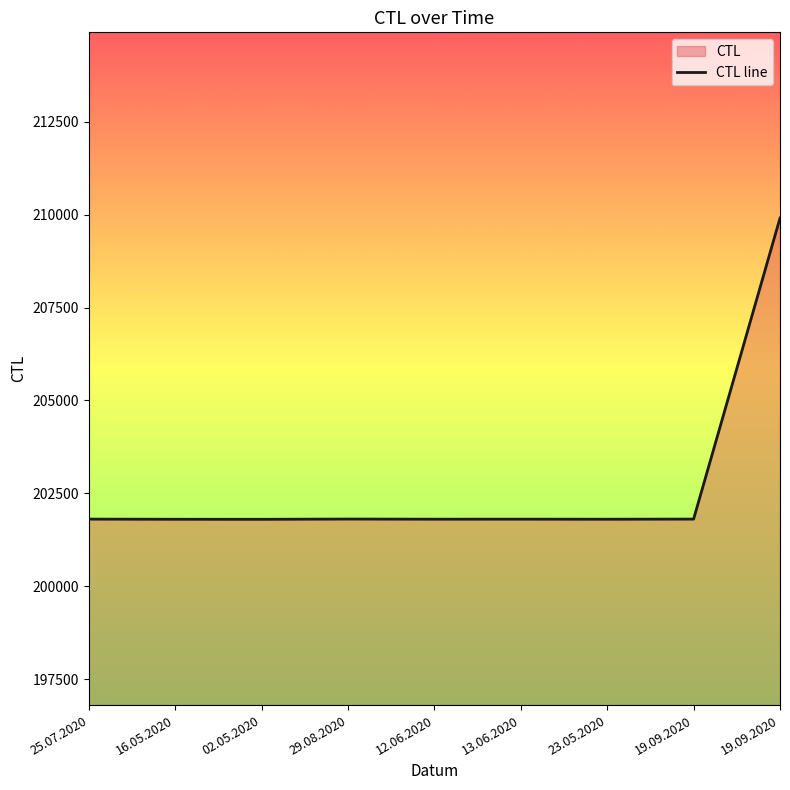

Reading left to right, what are all the values shown in this chart?

201806	201802	201801	201808	201804	201805	201803	201807	209907